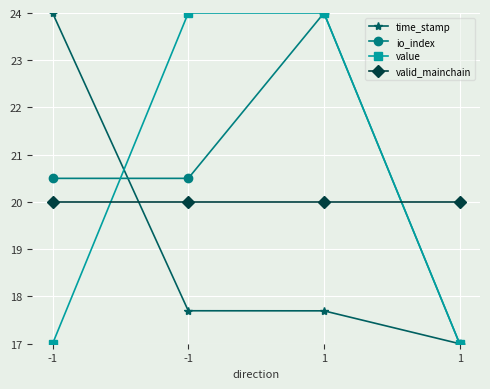

What are all the series names shown in the legend?

time_stamp, io_index, value, valid_mainchain